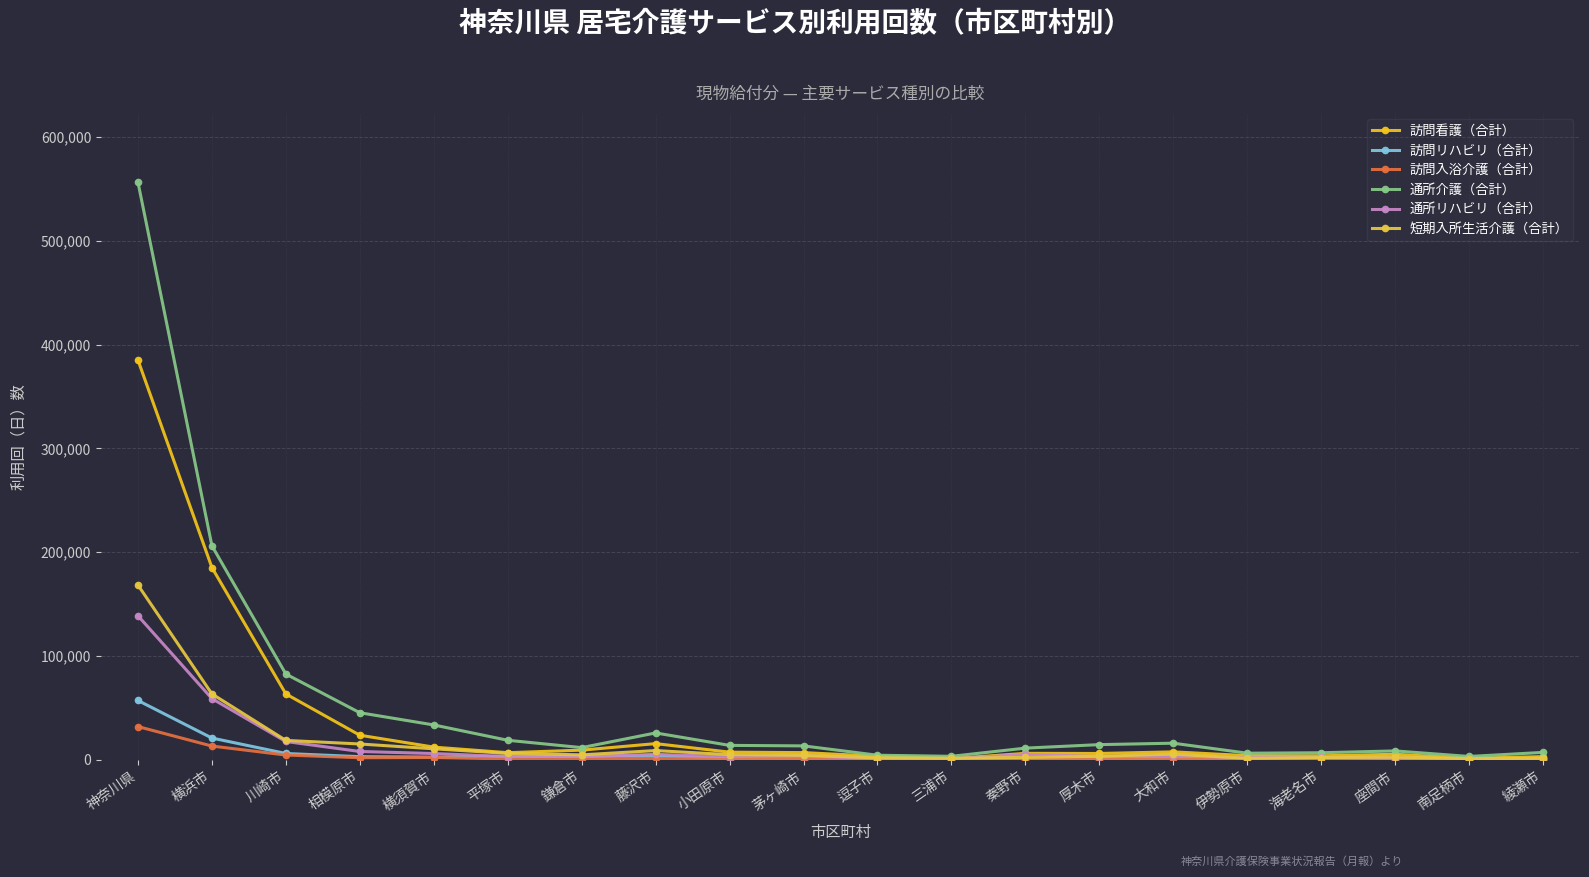

What is the value of the 訪問リハビリ（合計） point at the 17th from the left?

1570